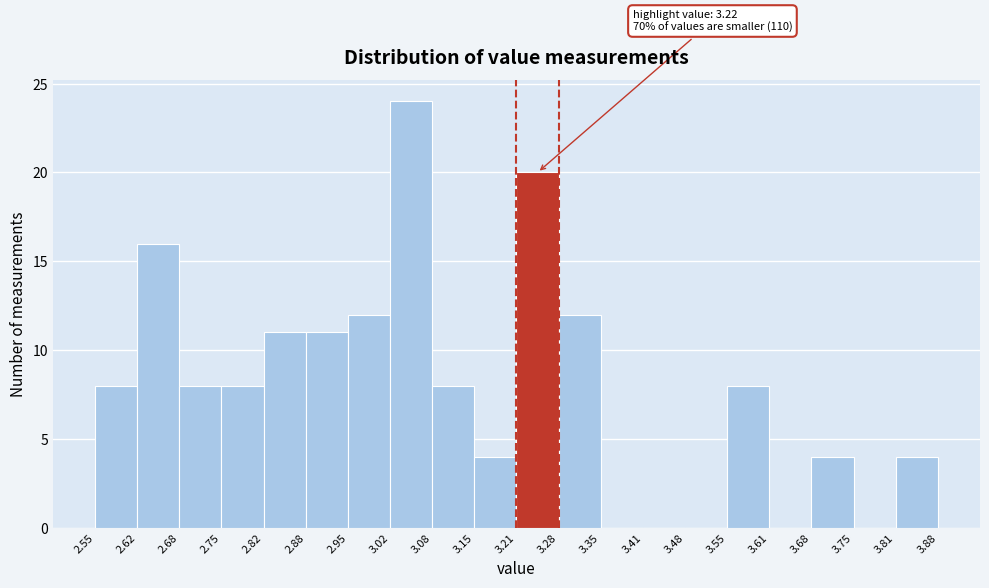

Which range on the x-axis has the tallest bar?

3.02 to 3.08